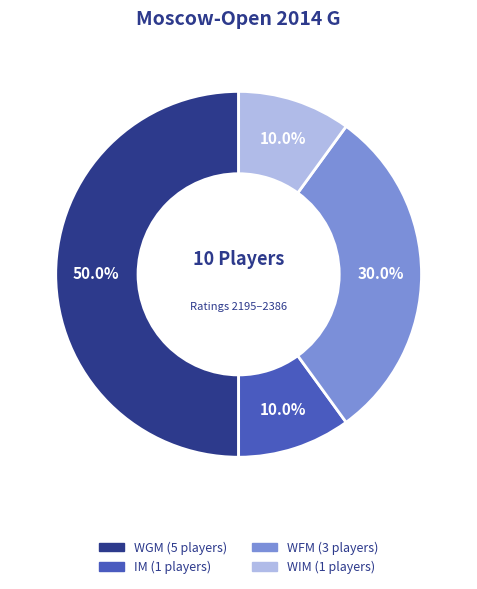

What is the ratio of the value at WIM to the value at WFM?

0.3